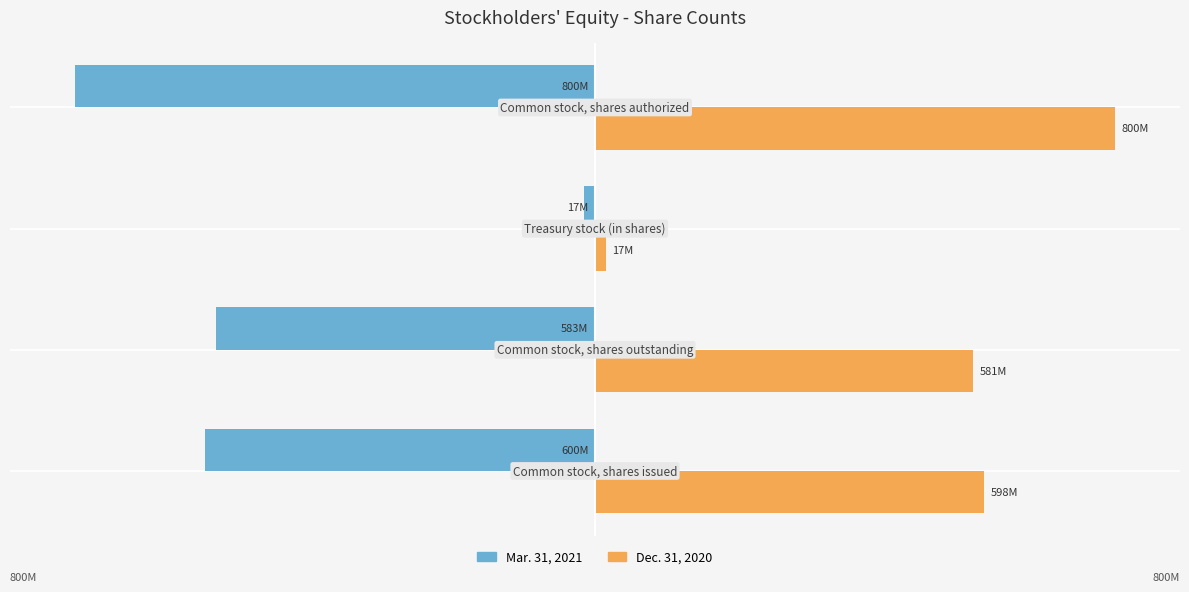

Which series has the largest total across all categories?

Dec. 31, 2020